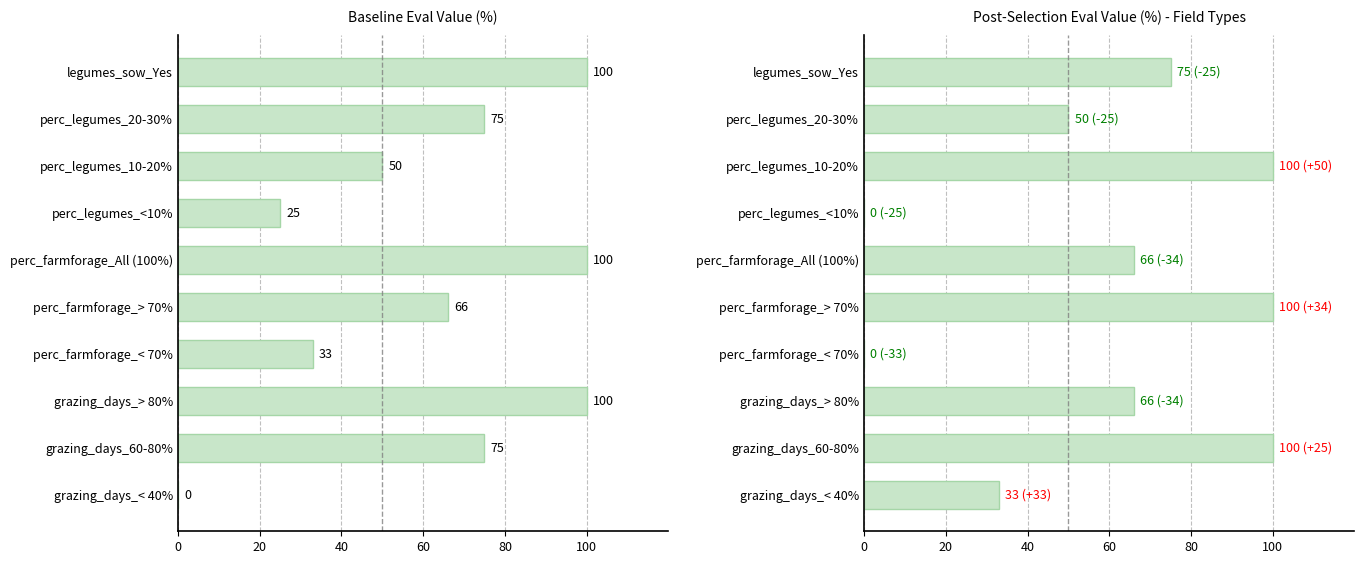

At how many categories does at least one series exceed 89?

6